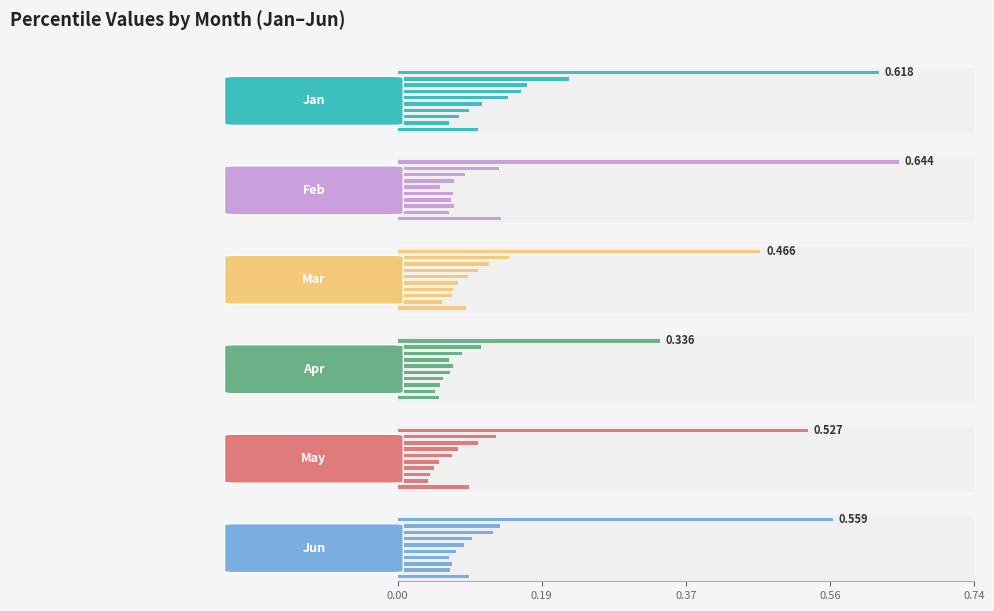

At which label is Feb closest to 0?

5